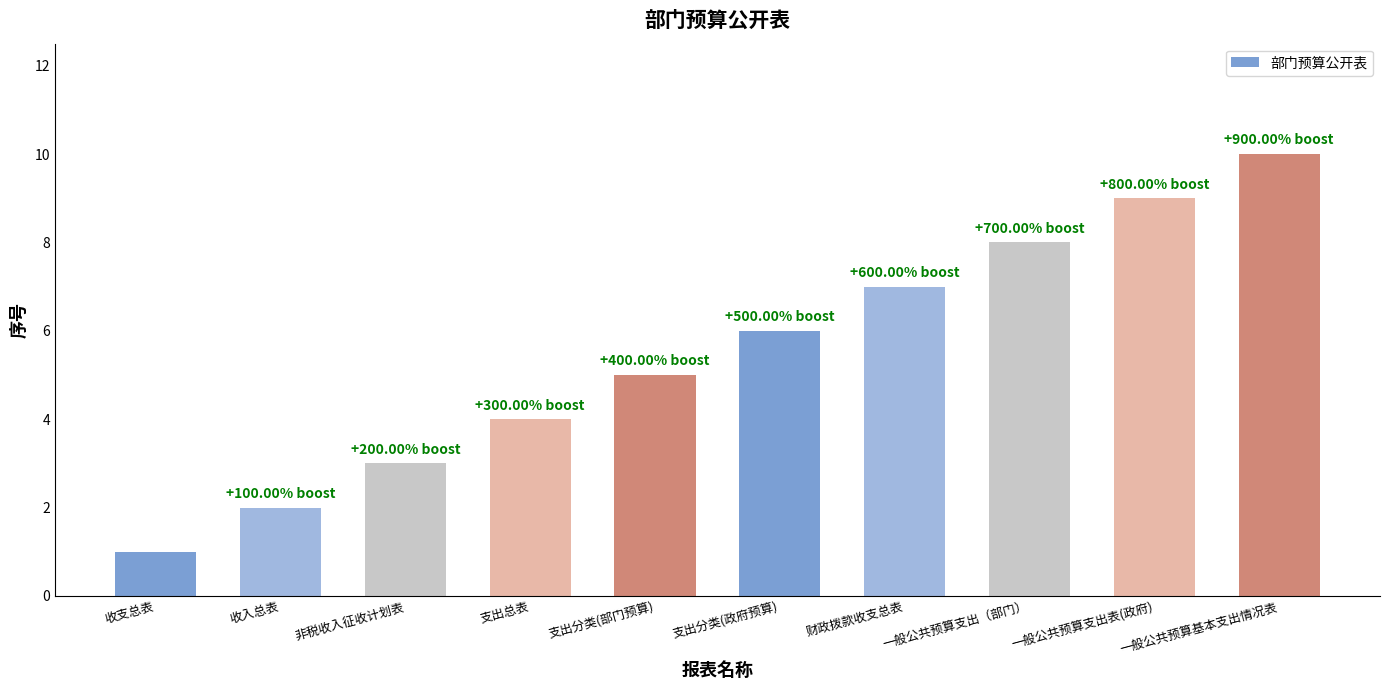

List the labels in order of value, largest first.

一般公共预算基本支出情况表, 一般公共预算支出表(政府), 一般公共预算支出（部门）, 财政拨款收支总表, 支出分类(政府预算), 支出分类(部门预算), 支出总表, 非税收入征收计划表, 收入总表, 收支总表